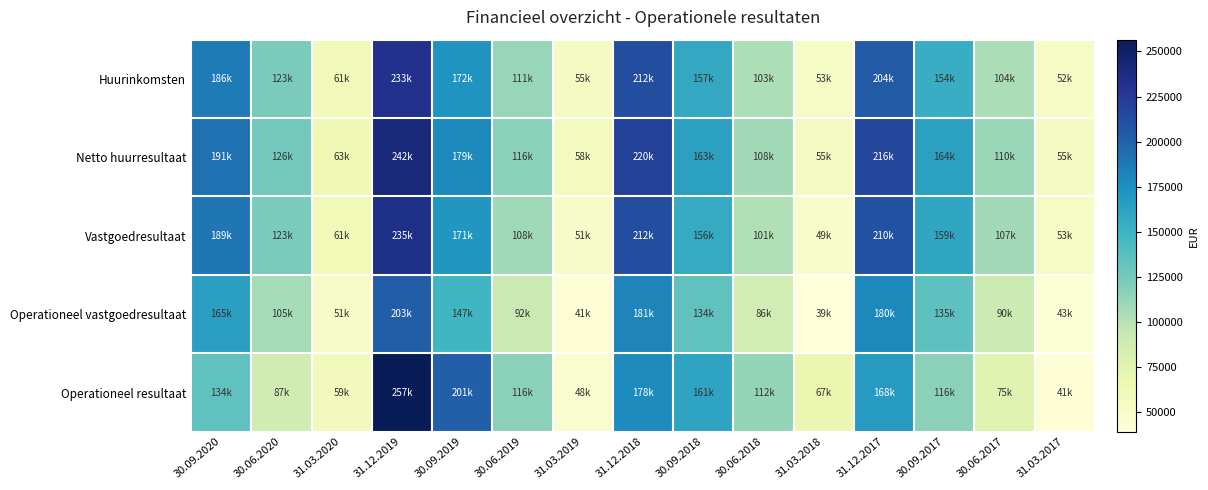

At which category does the chart reach its minimum across all series?

31.03.2018